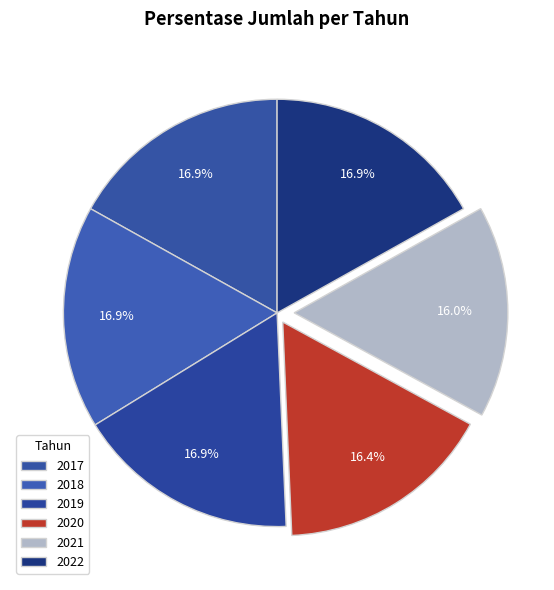

Between 2017 and 2021, which is larger?

2017